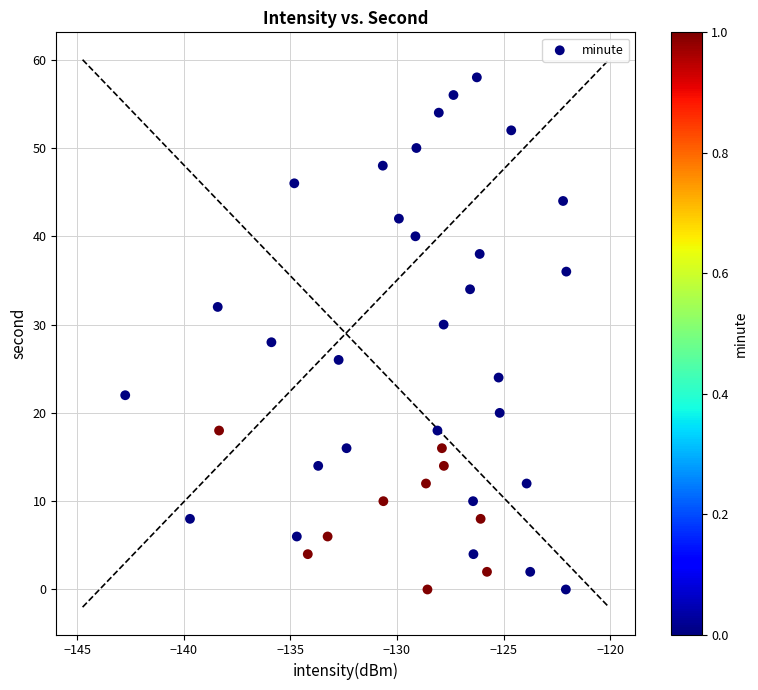

What is the range of Y values (max minus min)?

58